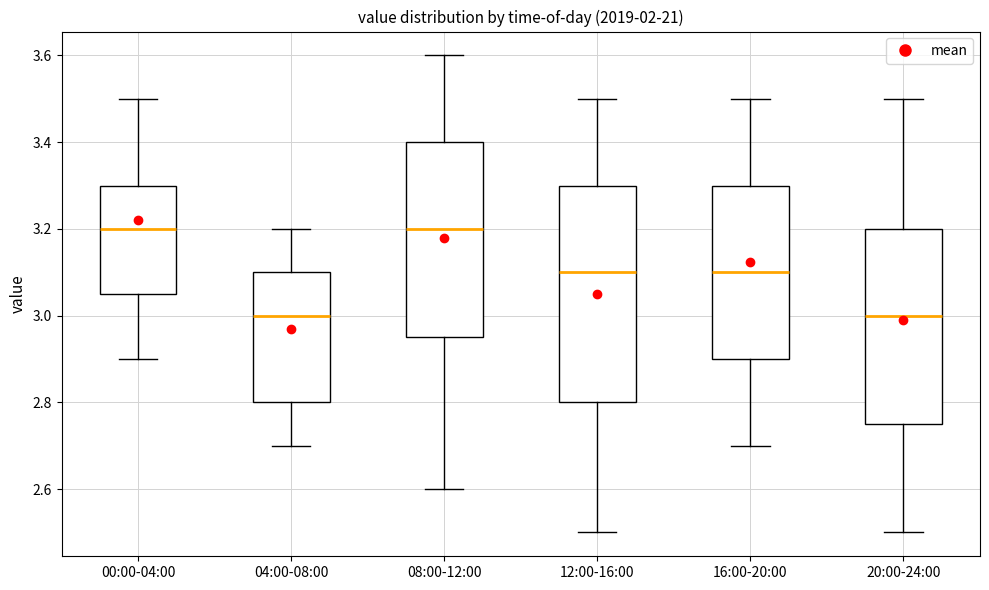

Reading left to right, read every box against the y-axis: the position of its median line, the range the box covers, and the ends of its whiskers. The values are not printed on the chart, so give them approximately, as read against the axis.

00:00-04:00: median 3.20, box 3.06 to 3.30, whiskers 2.90 to 3.50
04:00-08:00: median 3.00, box 2.80 to 3.10, whiskers 2.70 to 3.20
08:00-12:00: median 3.20, box 2.96 to 3.40, whiskers 2.60 to 3.60
12:00-16:00: median 3.10, box 2.80 to 3.30, whiskers 2.50 to 3.50
16:00-20:00: median 3.10, box 2.90 to 3.30, whiskers 2.70 to 3.50
20:00-24:00: median 3.00, box 2.76 to 3.20, whiskers 2.50 to 3.50